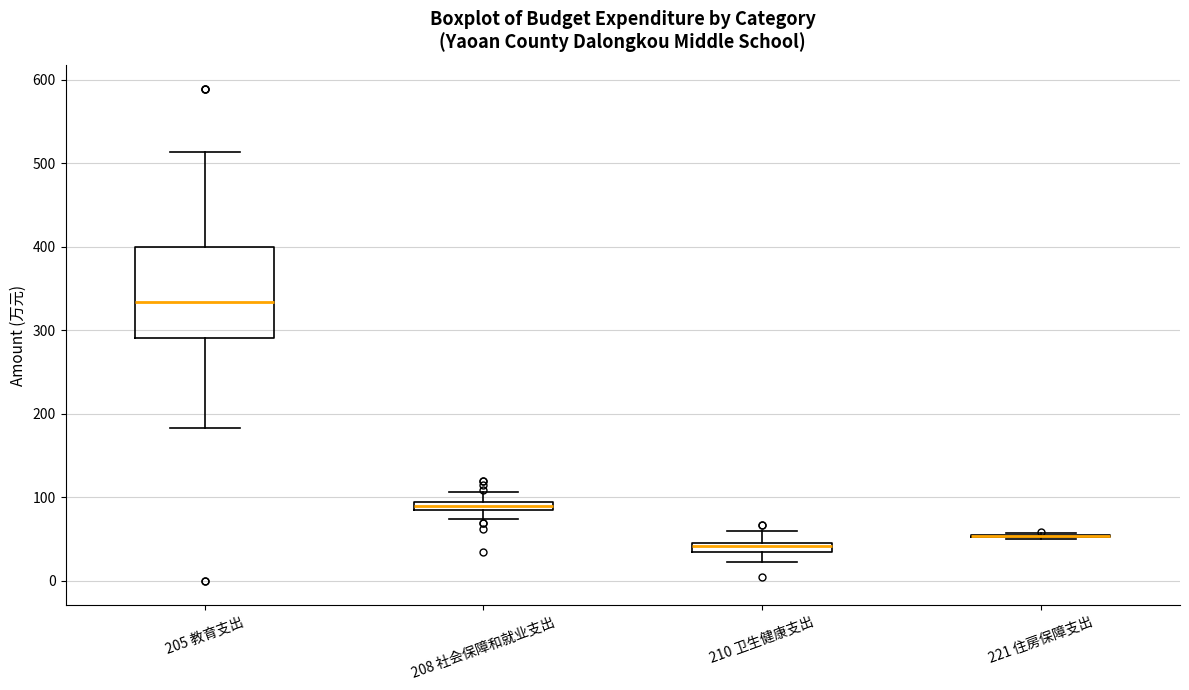

Comparing the boxes themselves (not the whiskers), which one is the tallest?

205 教育支出